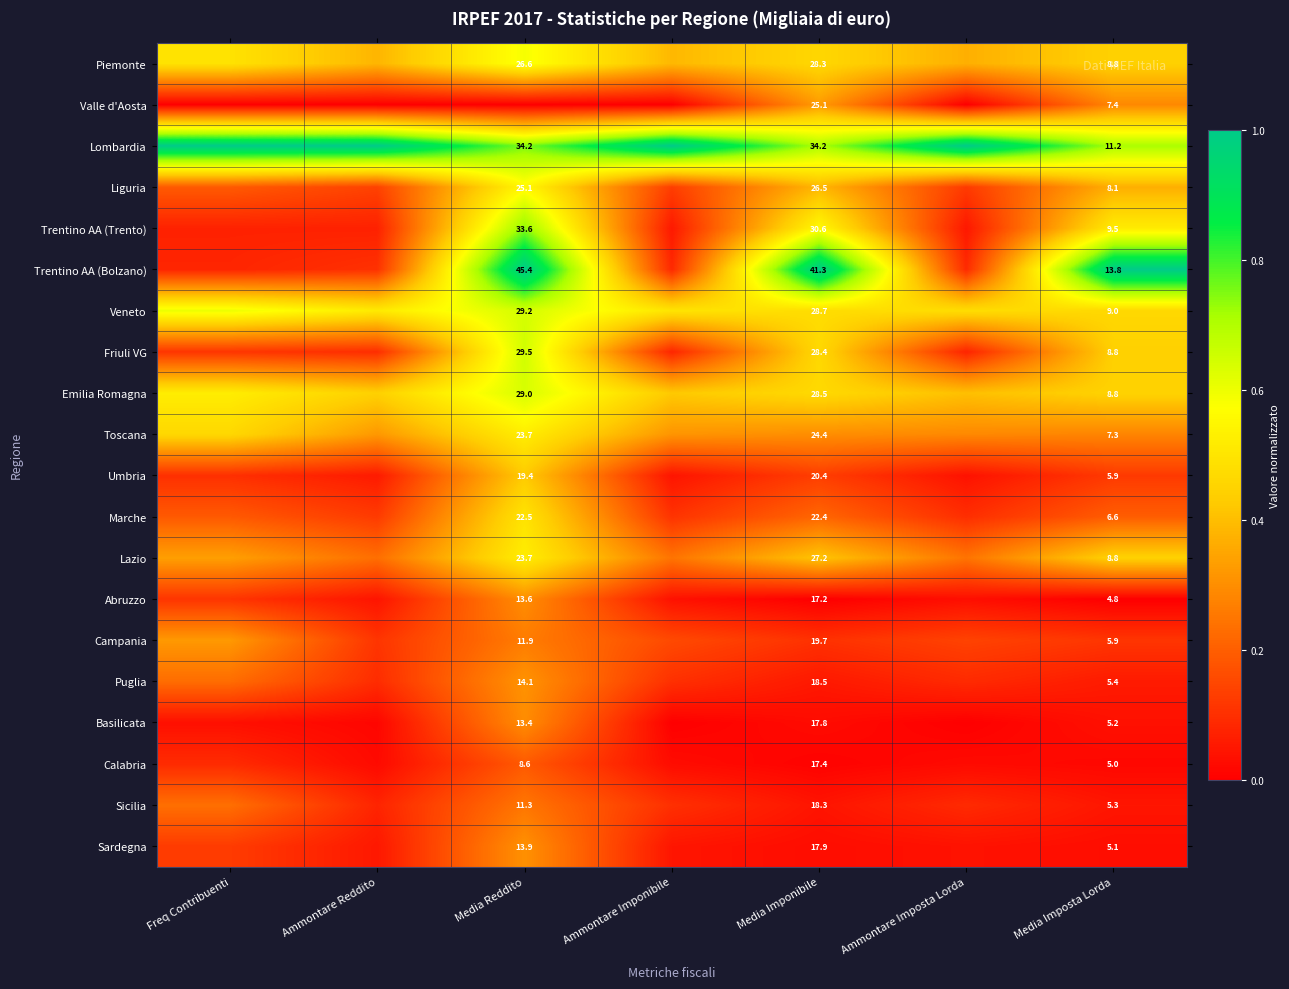

What is the maximum value shown in the chart?

1.0